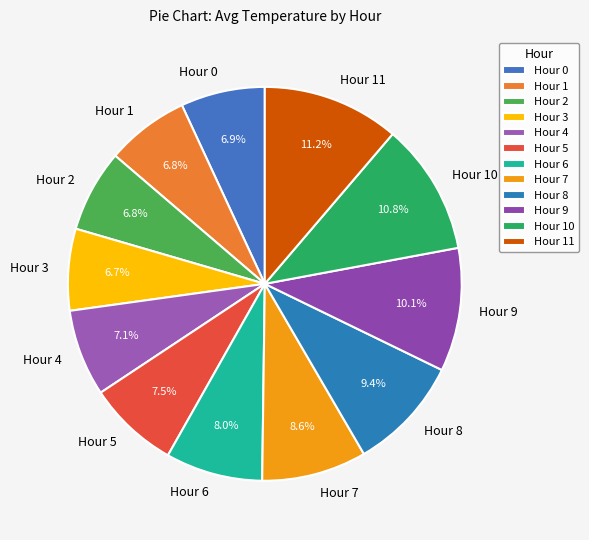

How many segments does this pie chart have?

12